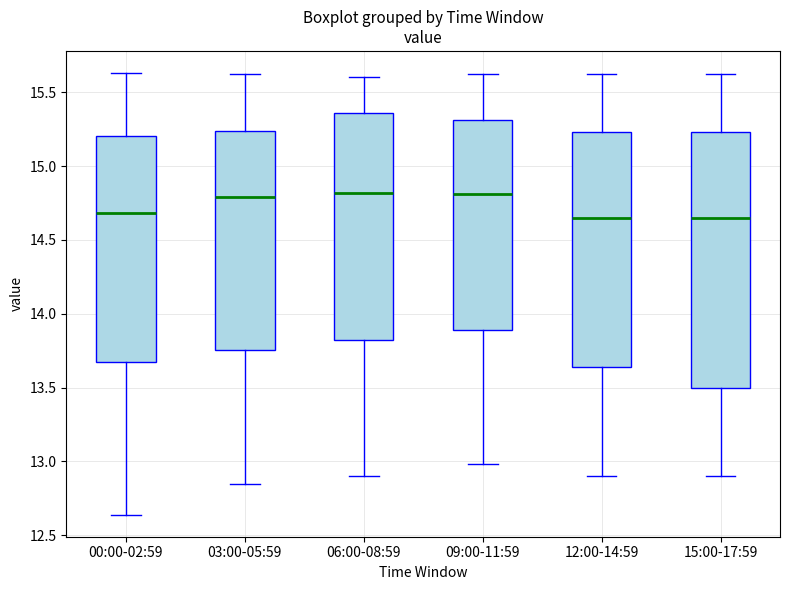

Reading left to right, transcribe this box plot: for each box, give where its median line is, the range the box spans, and where its two whiskers end, as read against the y-axis. The values are not printed on the chart, so give them approximately, as read against the axis.

00:00-02:59: median 14.70, box 13.65 to 15.20, whiskers 12.65 to 15.65
03:00-05:59: median 14.80, box 13.75 to 15.25, whiskers 12.85 to 15.60
06:00-08:59: median 14.80, box 13.80 to 15.35, whiskers 12.90 to 15.60
09:00-11:59: median 14.80, box 13.90 to 15.30, whiskers 13.00 to 15.60
12:00-14:59: median 14.65, box 13.65 to 15.25, whiskers 12.90 to 15.60
15:00-17:59: median 14.65, box 13.50 to 15.25, whiskers 12.90 to 15.60